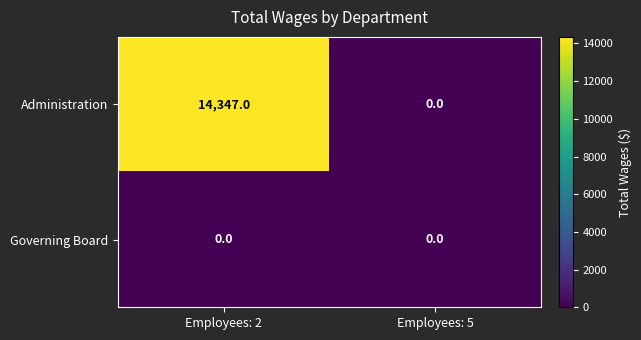

At Employees: 2, list the series in order from largest to smallest.

Administration, Governing Board